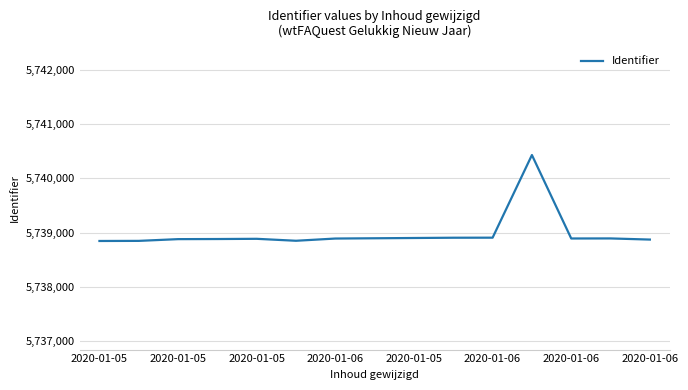

What is the difference between the maximum and minimum values?

1583